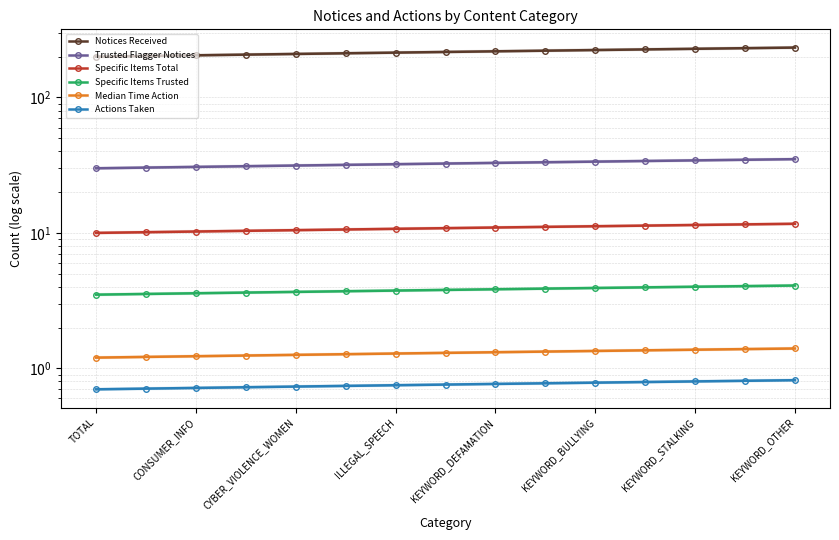

Which series changed the most between CYBER_VIOLENCE_WOMEN and 10?

Notices Received